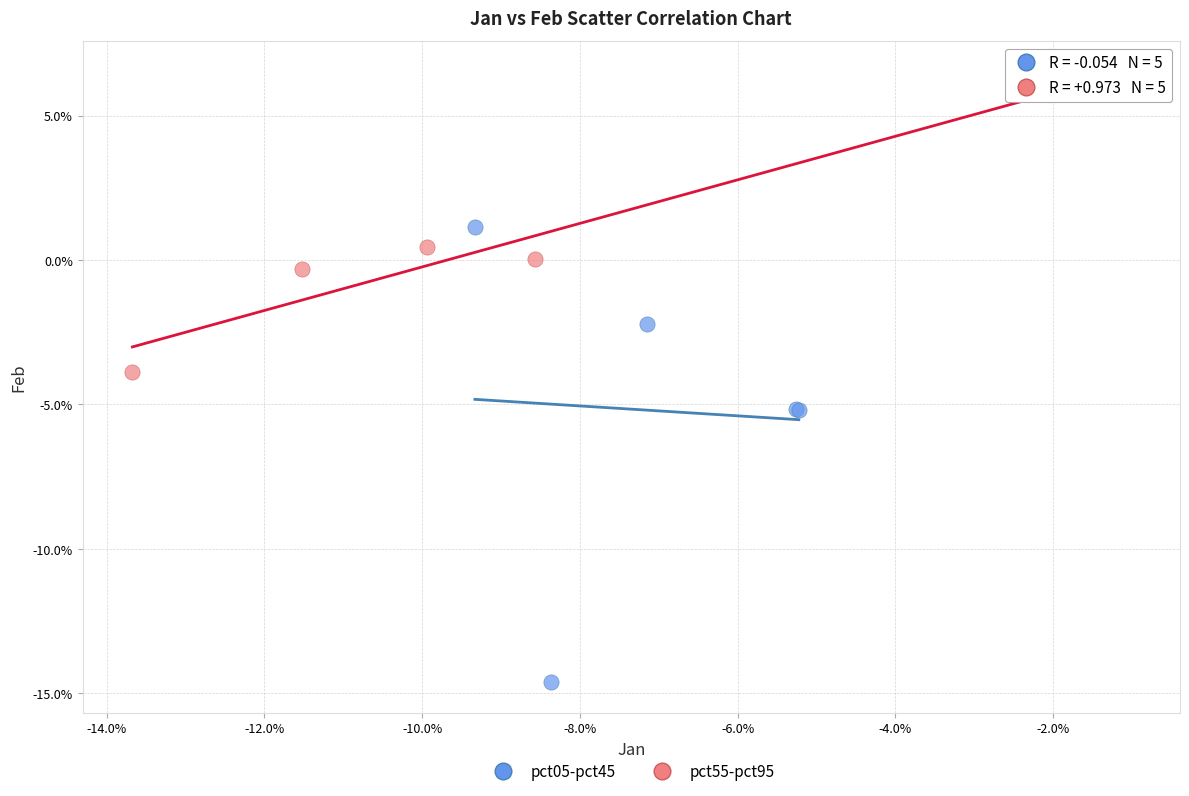

What are all the series names shown in the legend?

pct05-pct45, pct55-pct95